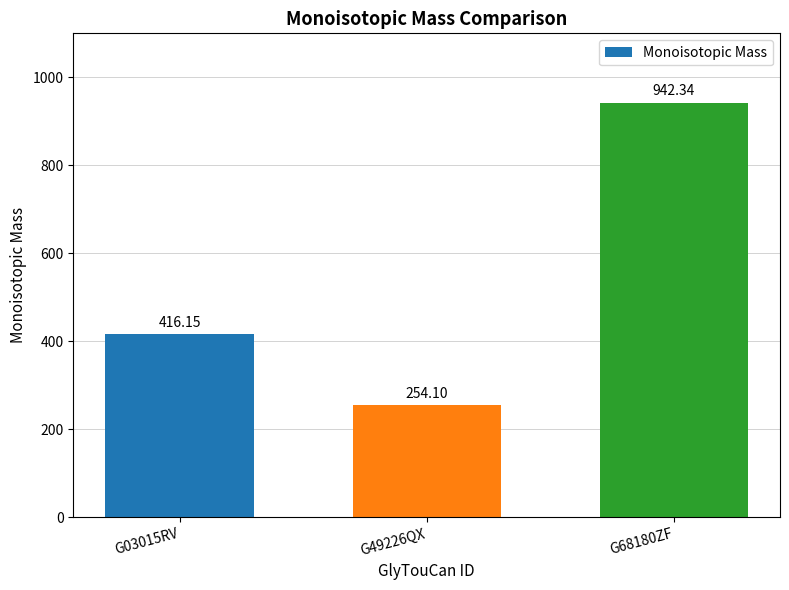

Where is the data nearest to the value 598?

G03015RV